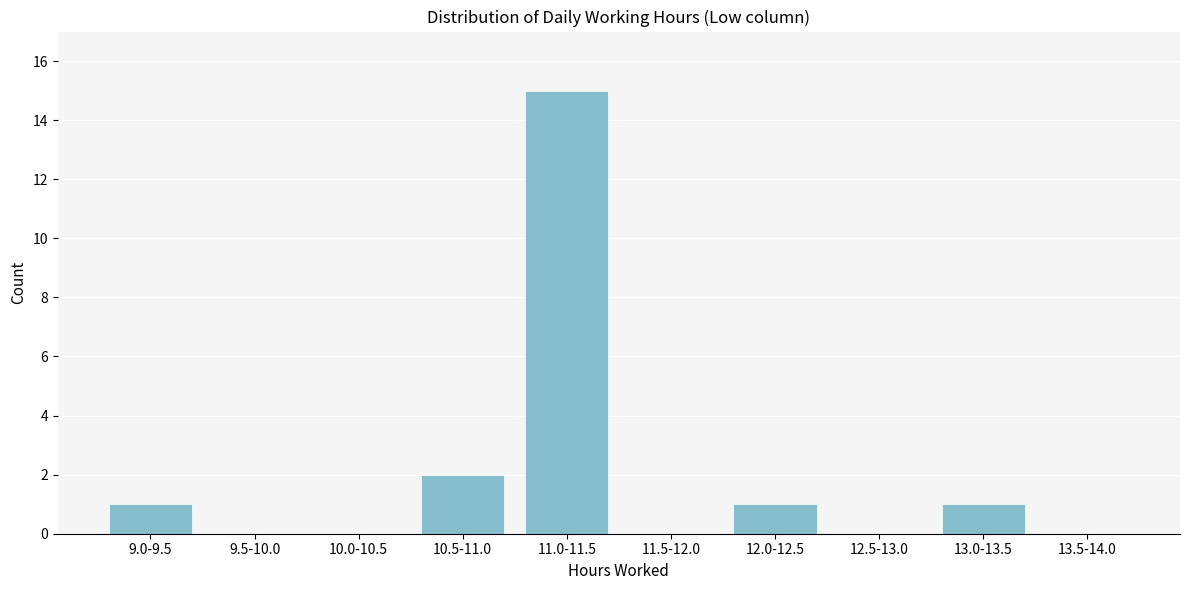

Reading left to right, transcribe all the data shown in this chart.

9.0-9.5=1	9.5-10.0=0	10.0-10.5=0	10.5-11.0=2	11.0-11.5=15	11.5-12.0=0	12.0-12.5=1	12.5-13.0=0	13.0-13.5=1	13.5-14.0=0